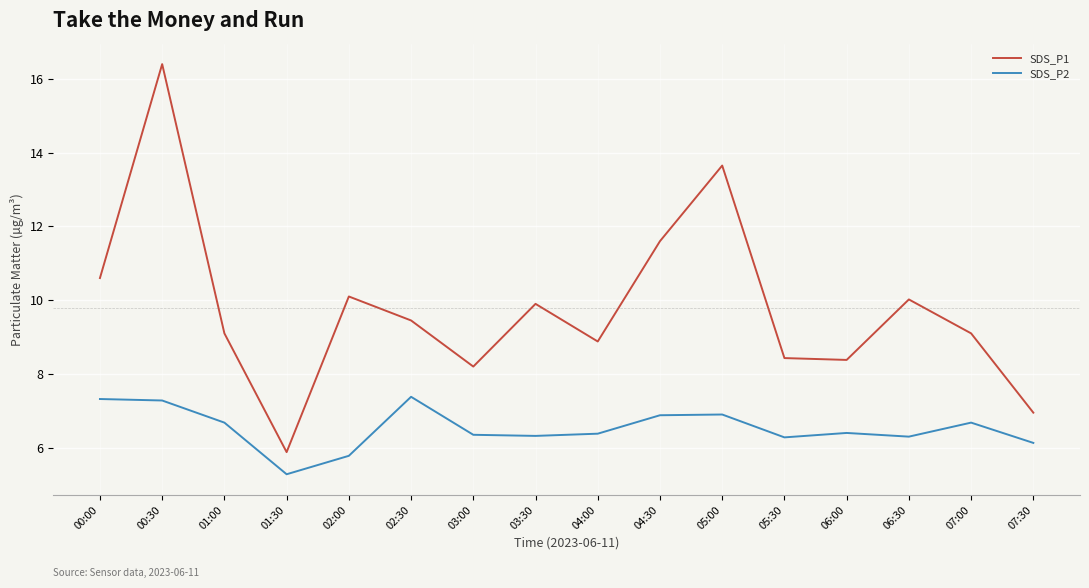

What are all the series names shown in the legend?

SDS_P1, SDS_P2